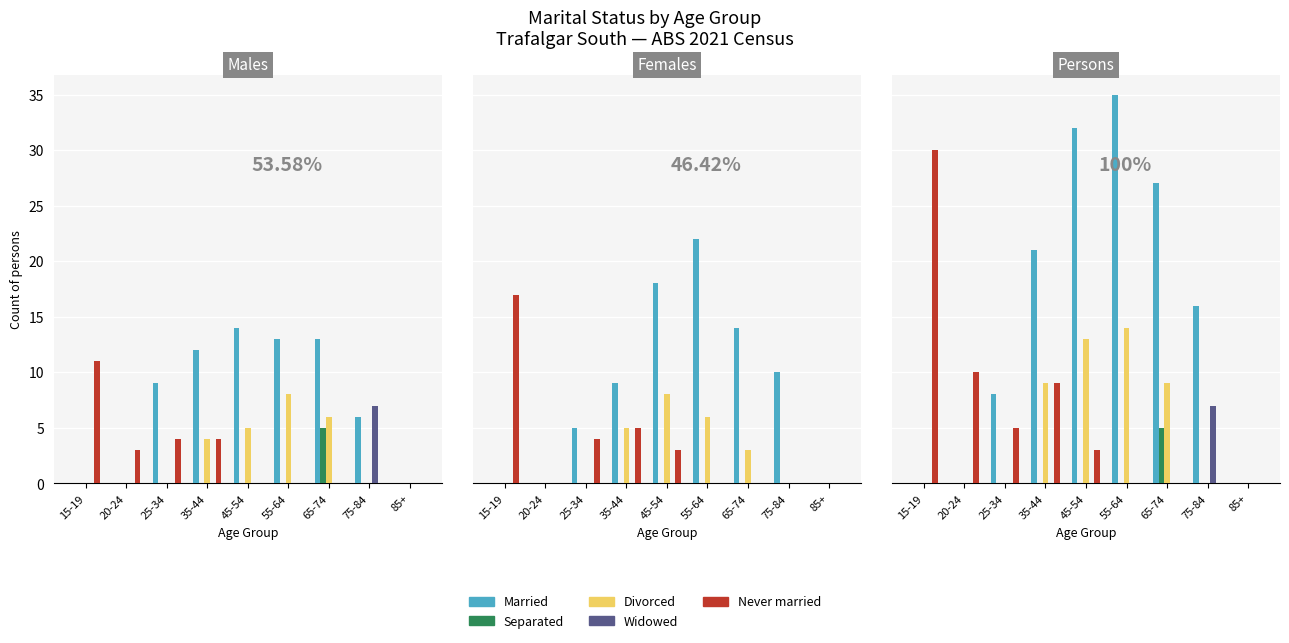

Reading right to left, what are all the values shown in this chart?

Married: 85+=0	75-84=16	65-74=27	55-64=35	45-54=32	35-44=21	25-34=8	20-24=0	15-19=0
Separated: 85+=0	75-84=0	65-74=5	55-64=0	45-54=0	35-44=0	25-34=0	20-24=0	15-19=0
Divorced: 85+=0	75-84=0	65-74=9	55-64=14	45-54=13	35-44=9	25-34=0	20-24=0	15-19=0
Widowed: 85+=0	75-84=7	65-74=0	55-64=0	45-54=0	35-44=0	25-34=0	20-24=0	15-19=0
Never married: 85+=0	75-84=0	65-74=0	55-64=0	45-54=3	35-44=9	25-34=5	20-24=10	15-19=30